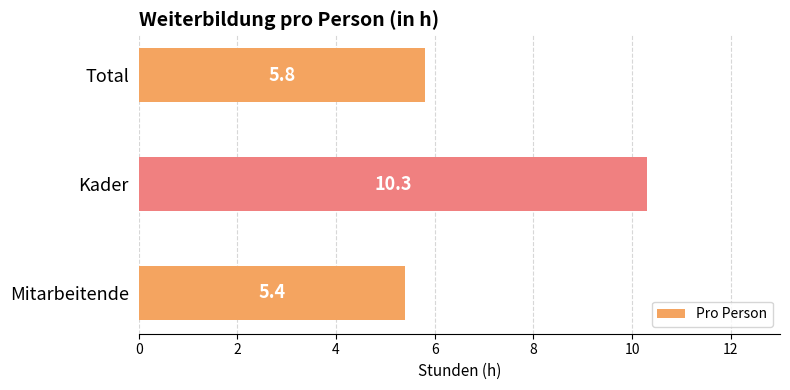

Count the number of data series in this chart.

1